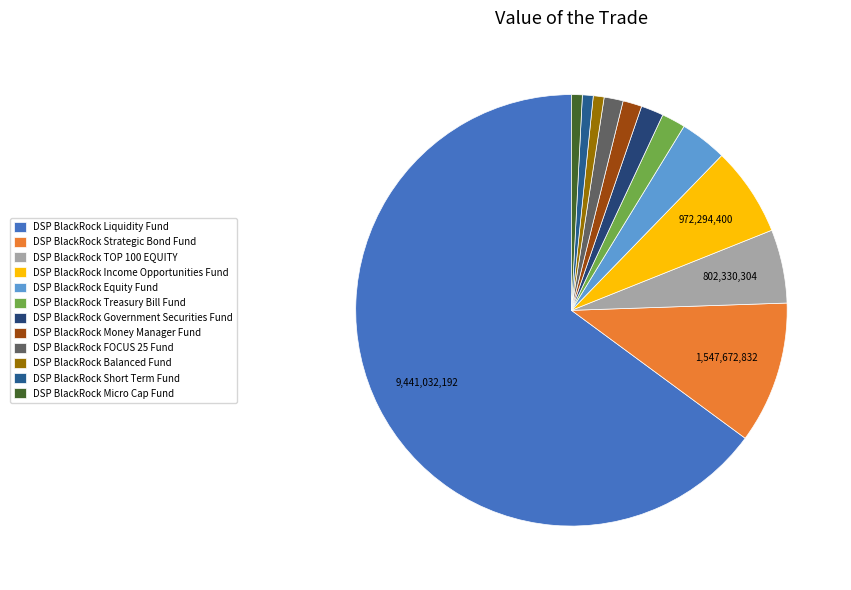

Is there a majority slice in this chart?

Yes